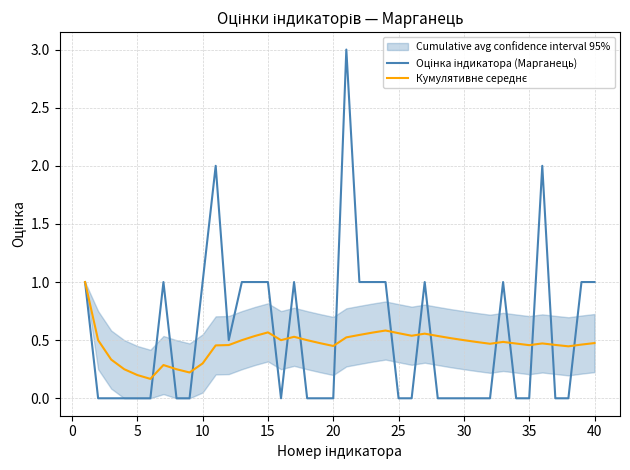

Reading left to right, what are all the values shown in this chart?

Оцінка індикатора (Марганець): 1.0	0.0	0.0	0.0	0.0	0.0	1.0	0.0	0.0	1.0	2.0	0.5	1.0	1.0	1.0	0.0	1.0	0.0	0.0	0.0	3.0	1.0	1.0	1.0	0.0	0.0	1.0	0.0	0.0	0.0	0.0	0.0	1.0	0.0	0.0	2.0	0.0	0.0	1.0	1.0
Кумулятивне середнє: 1.0	0.5	0.3	0.2	0.2	0.2	0.3	0.2	0.2	0.3	0.5	0.5	0.5	0.5	0.6	0.5	0.5	0.5	0.5	0.5	0.5	0.5	0.6	0.6	0.6	0.5	0.6	0.5	0.5	0.5	0.5	0.5	0.5	0.5	0.5	0.5	0.5	0.4	0.5	0.5